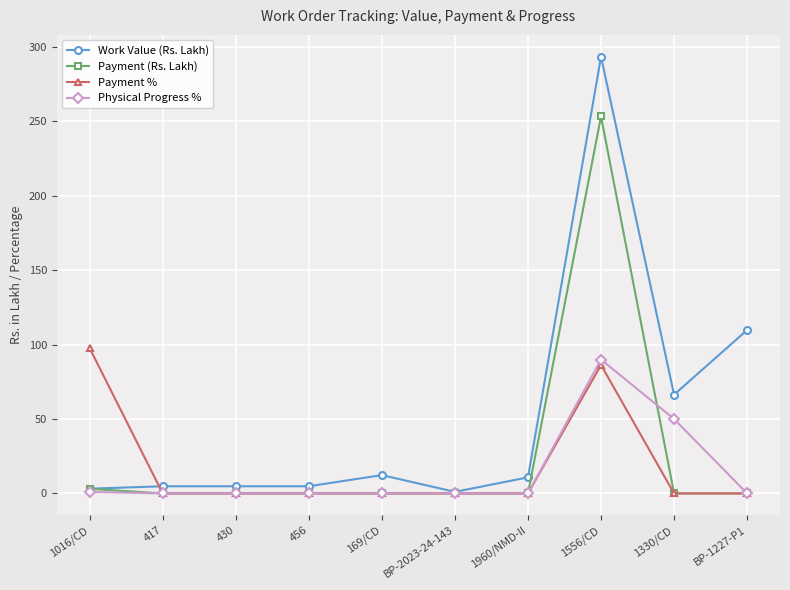

What are all the series names shown in the legend?

Work Value (Rs. Lakh), Payment (Rs. Lakh), Payment %, Physical Progress %